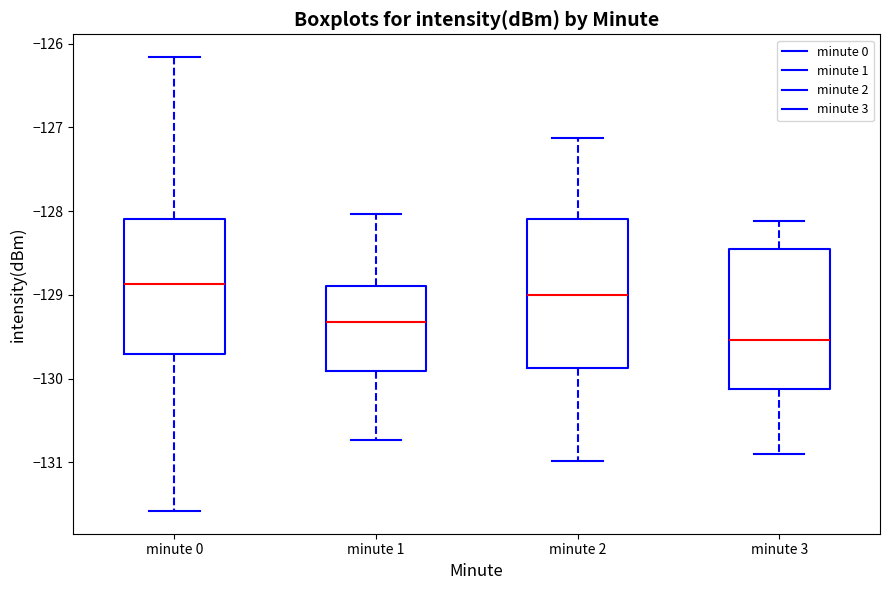

Which box is the tallest, from its lower edge to its upper edge?

minute 2